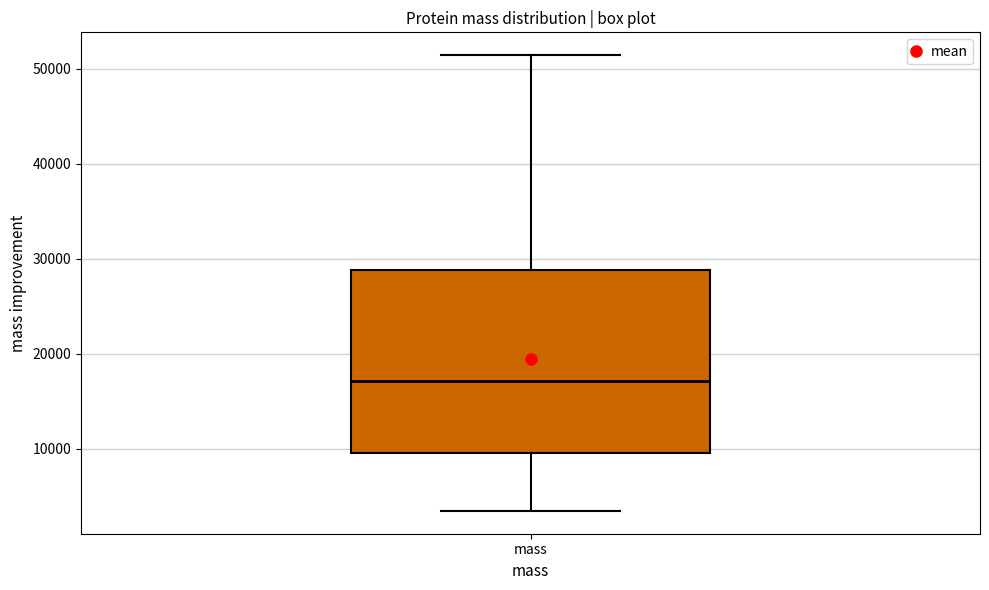

Transcribe this box plot: give where the median line is, the range the box spans, and where the two whiskers end, as read against the y-axis. The values are not printed on the chart, so give them approximately, as read against the axis.

median 17000, box 10000 to 29000, whiskers 3000 to 51000